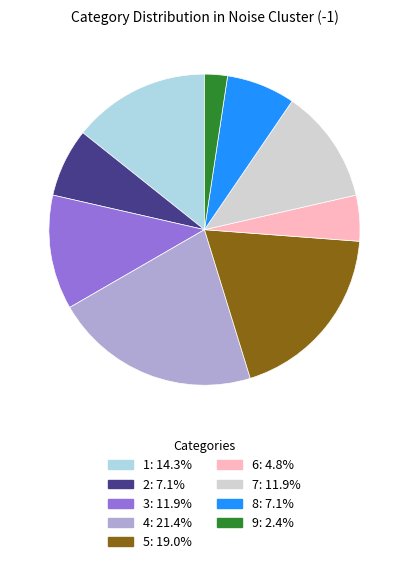

Combined, do 4 and 9 account for over 50%?

No